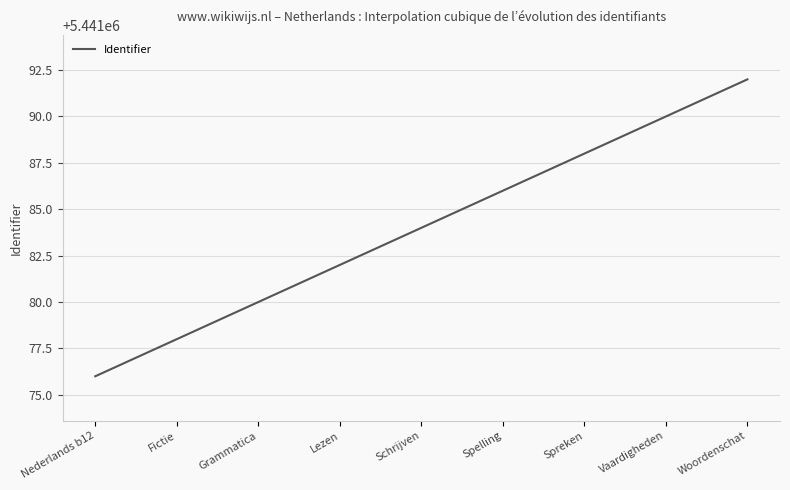

What is the difference between the maximum and minimum values?

16.0